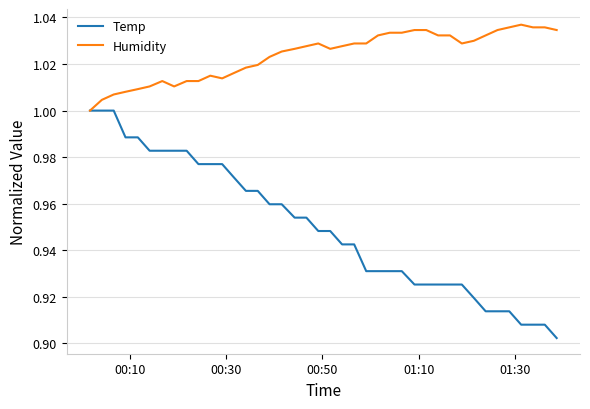

Which series has the widest spread of values?

Temp